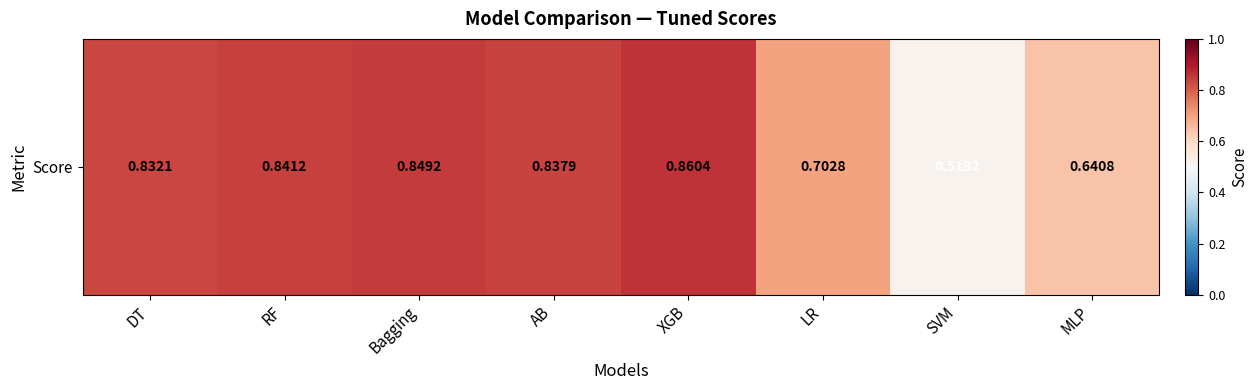

List the labels in order of value, largest first.

XGB, Bagging, RF, AB, DT, LR, MLP, SVM